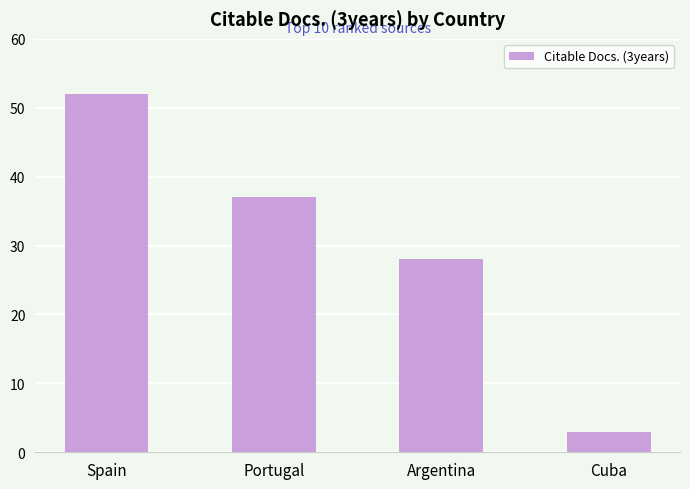

What is the value of the 4th bar from the left?

3